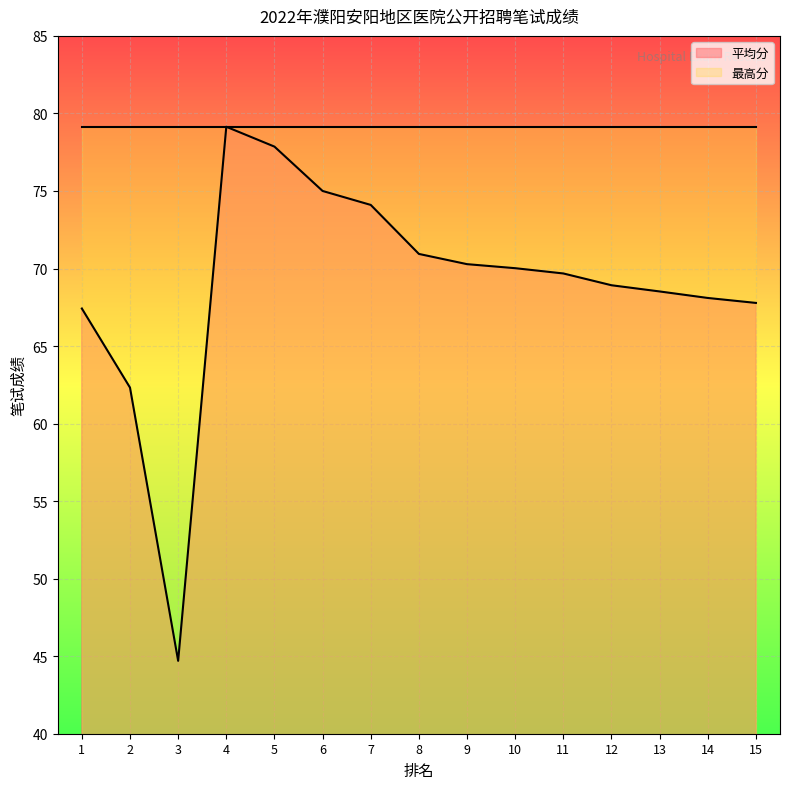

How many data points are above 69?

8